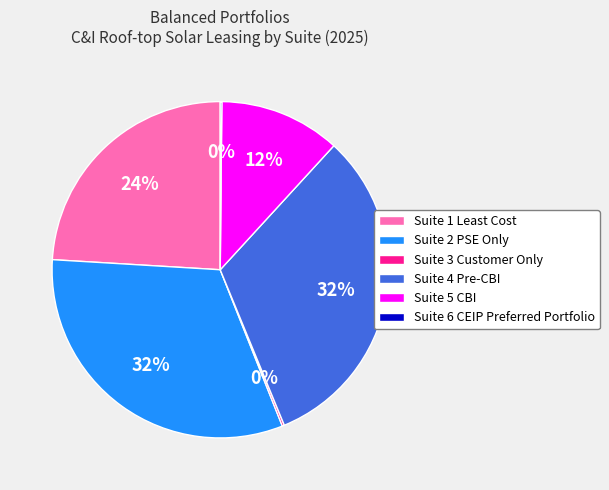

Which has a higher value, Suite 1 Least Cost or Suite 2 PSE Only?

Suite 2 PSE Only